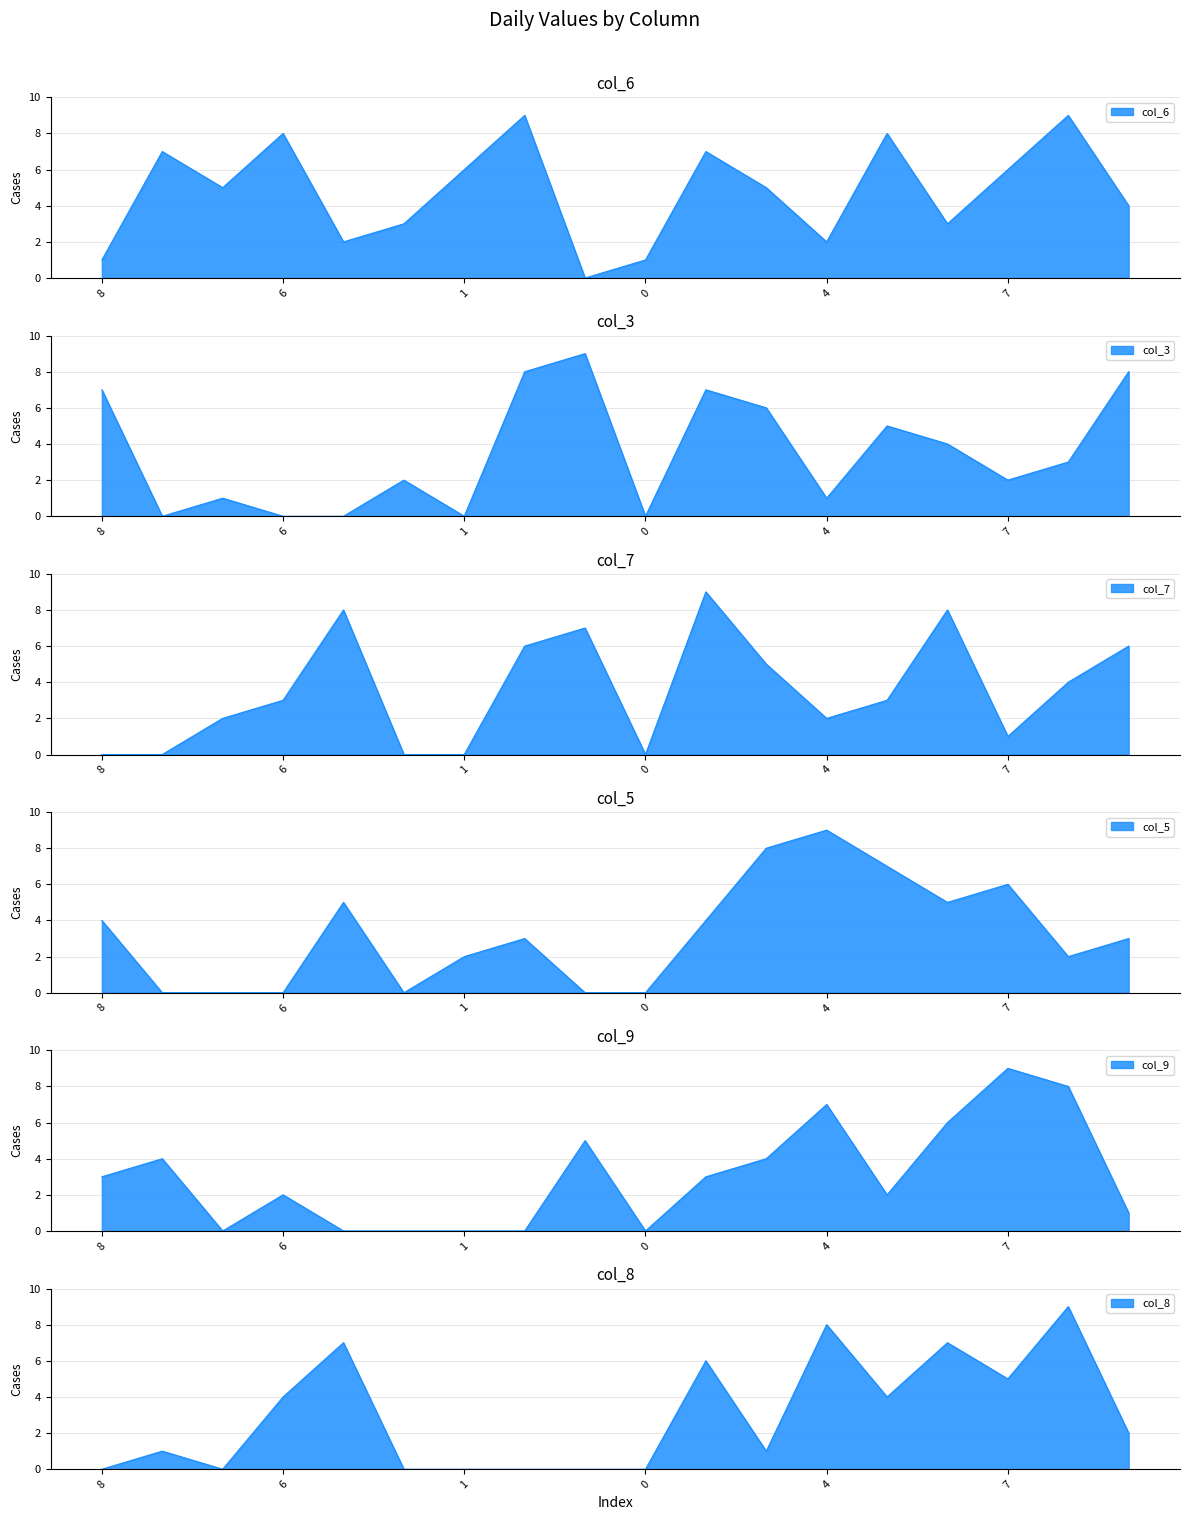

After their last crossing, which series has the higher values: col_7 or col_8?

col_7